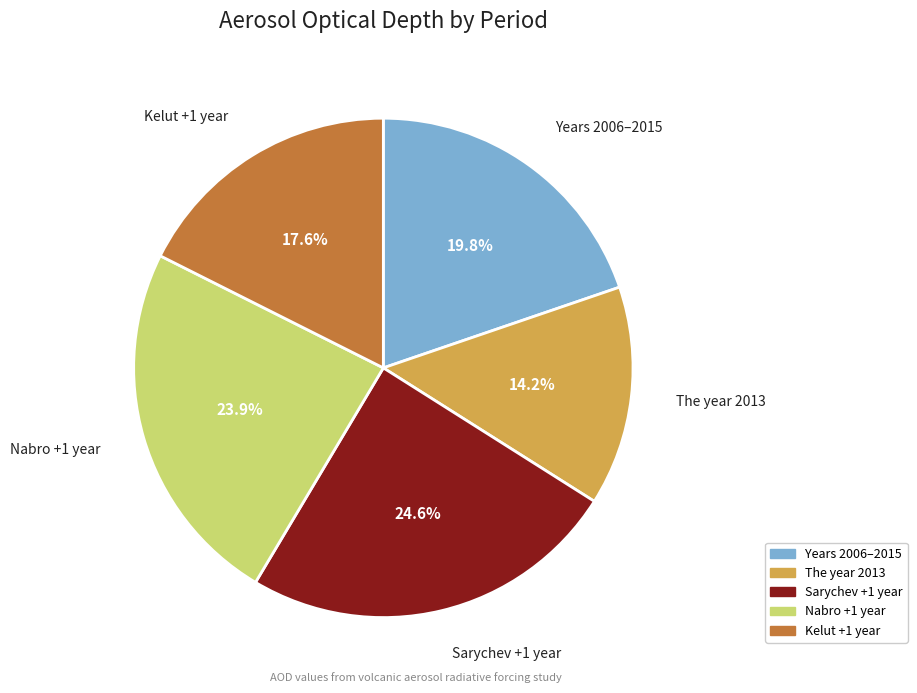

How many segments does this pie chart have?

5